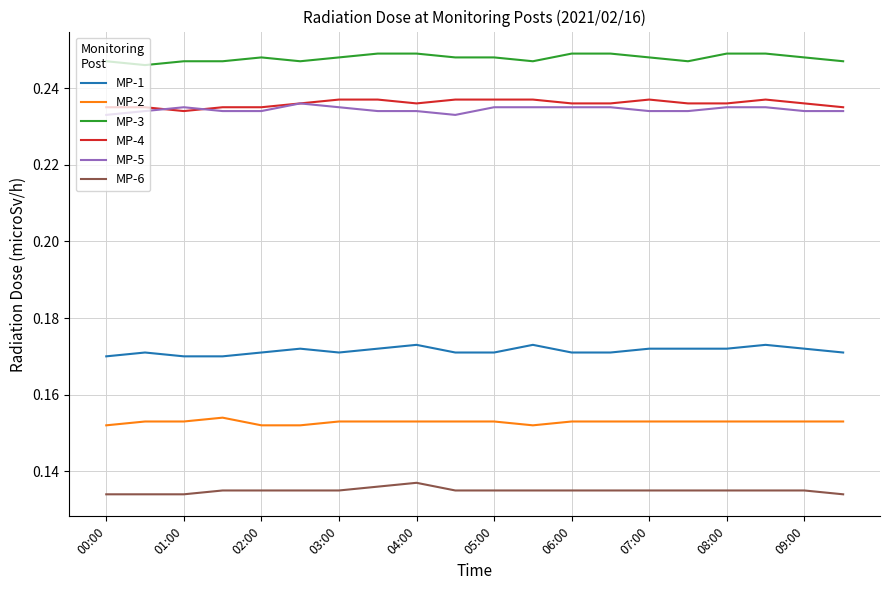

Which series has the largest total across all categories?

MP-3